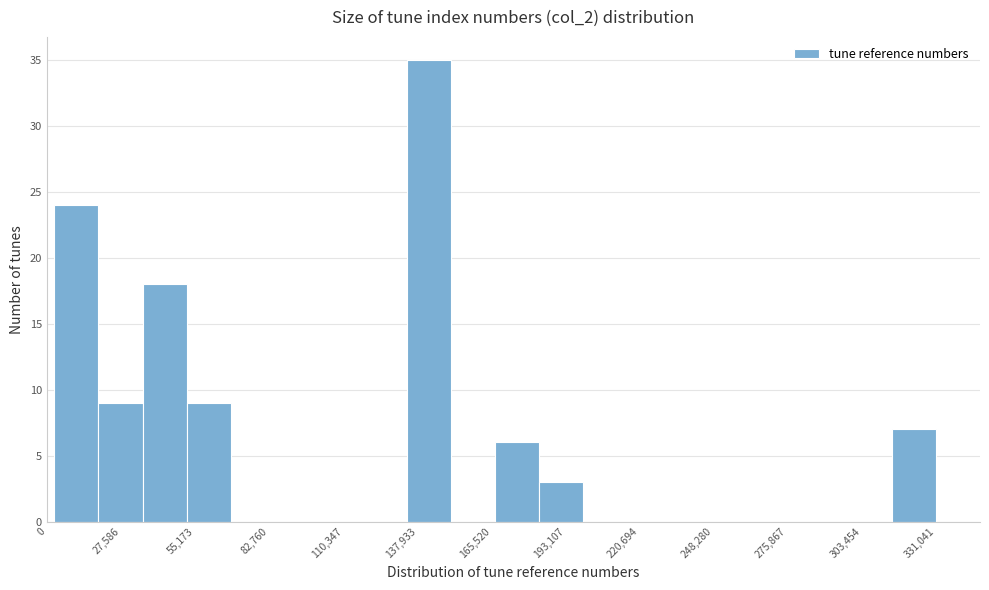

Read against the x-axis, roughly where is the centre of the tallest bar?

140000